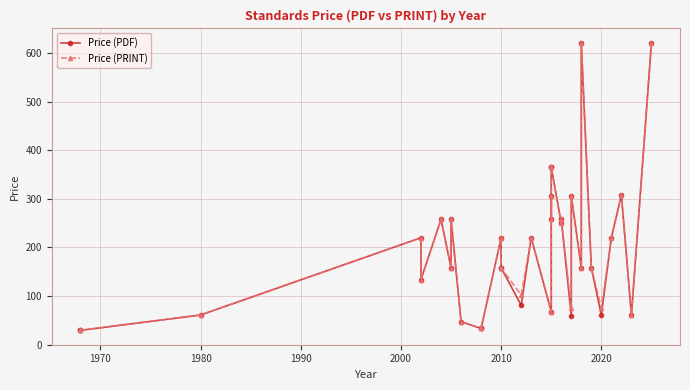

Reading left to right, extract all data points from this chart.

Price (PDF): 29.4	29.4	61.0	220.0	134.0	258.0	158.0	258.0	47.4	33.3	33.3	220.0	158.0	158.0	81.0	220.0	67.8	306.0	258.0	365.0	365.0	250.0	258.0	59.0	306.0	158.0	620.0	158.0	61.0	220.0	308.0	61.0	621.0
Price (PRINT): 29.4	29.4	61.0	220.0	134.0	258.0	158.0	258.0	47.4	33.3	33.3	220.0	158.0	158.0	102.0	220.0	67.8	306.0	258.0	365.0	365.0	250.0	258.0	75.0	306.0	158.0	620.0	158.0	76.0	220.0	308.0	61.0	621.0